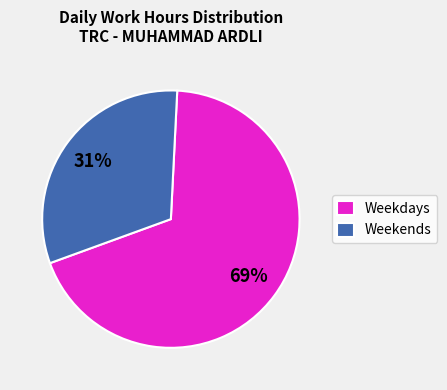

How many slices are in this pie chart?

2